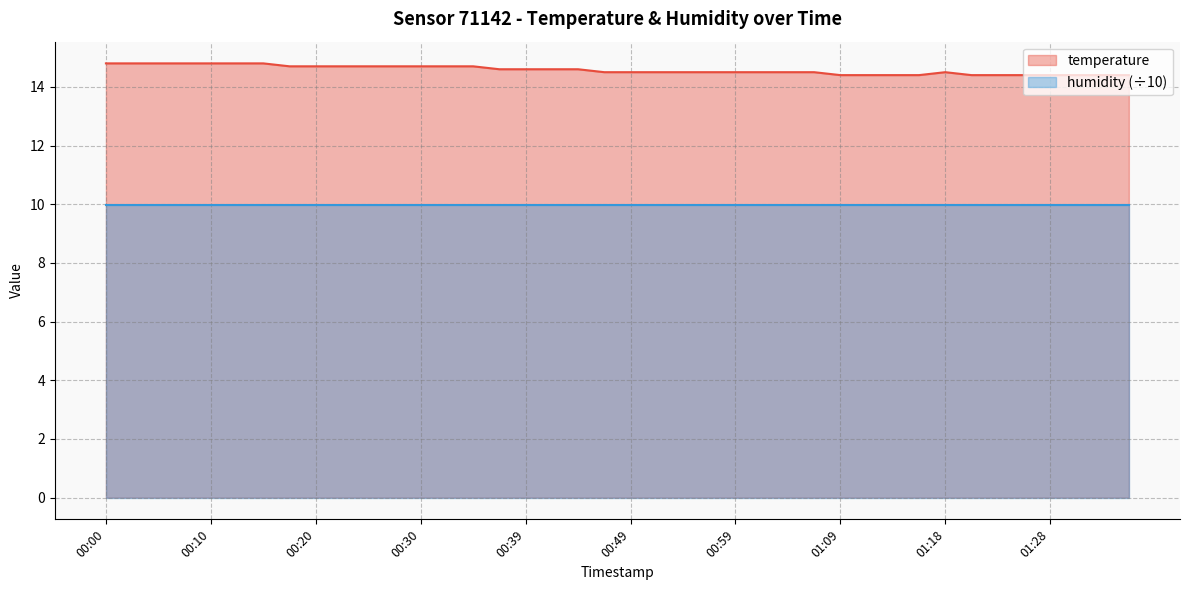

The chart shows a value of 14.8 at 00:15. True or false?

True